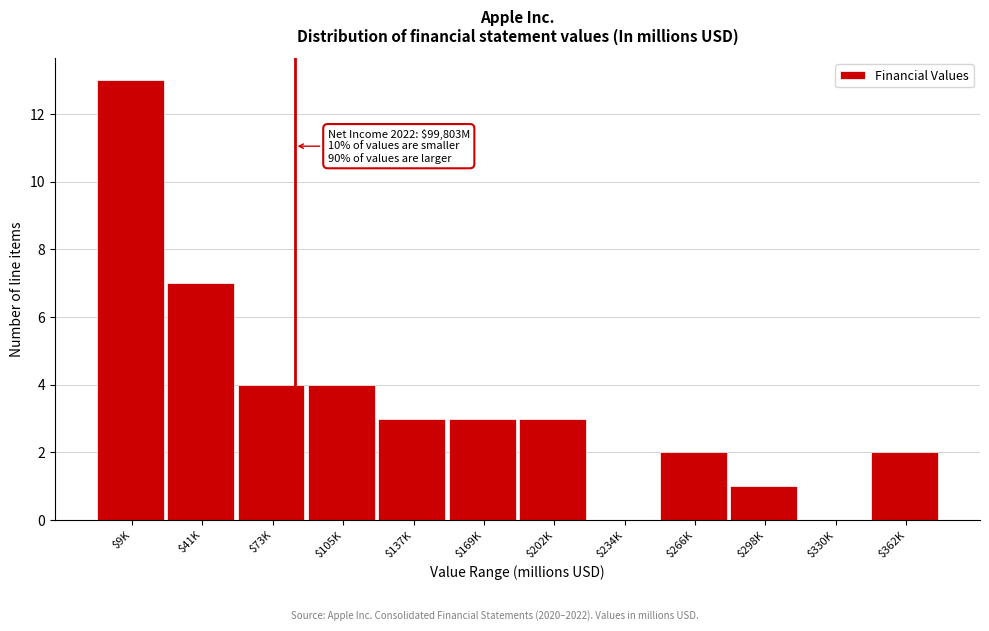

What is the maximum value shown in the chart?

13